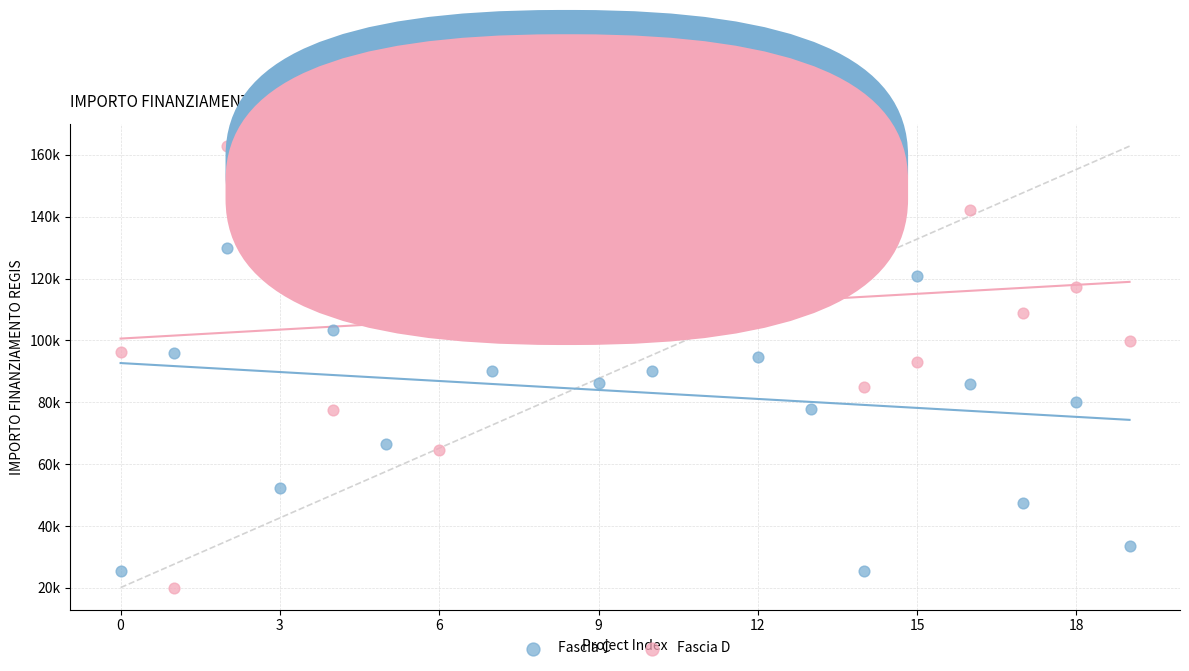

Which series reaches the maximum Y coordinate?

Fascia D